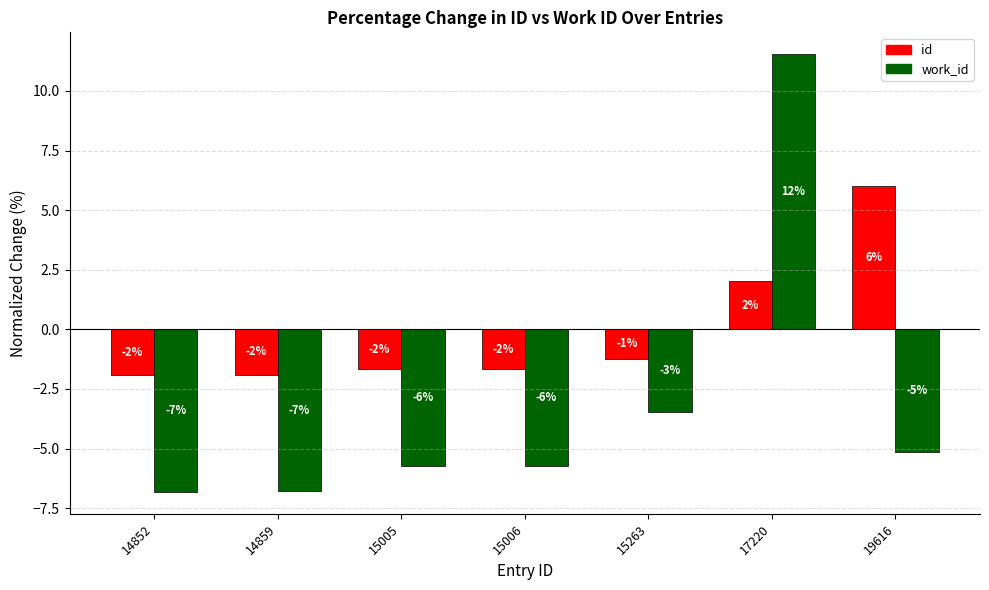

How many bars are there in each group?

2